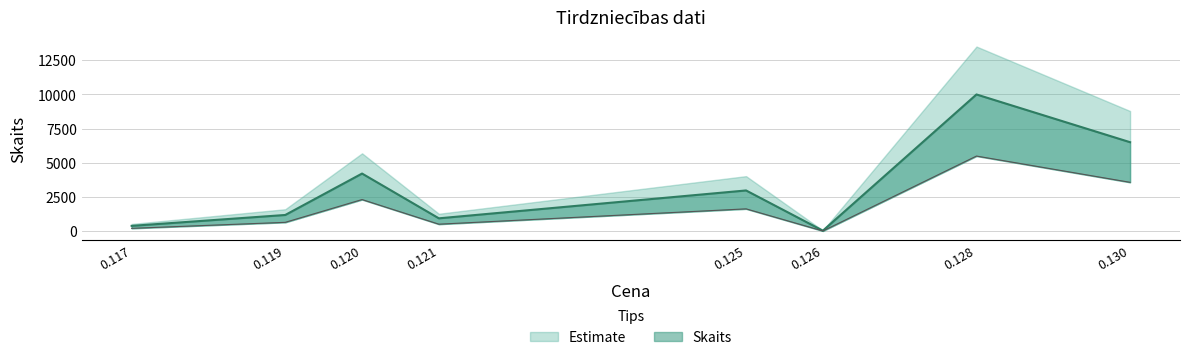

What is the maximum value shown in the chart?

10000